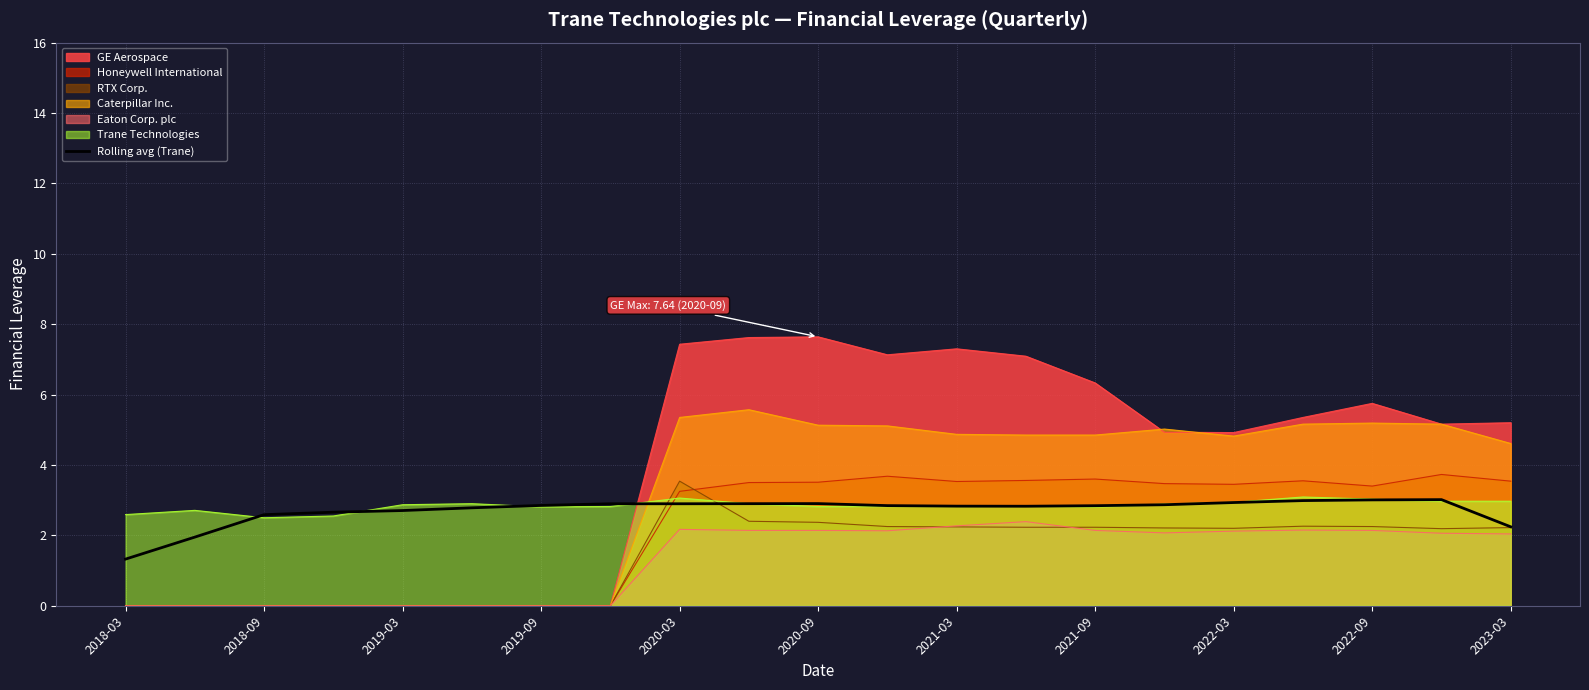

Does the chart display data point markers on the line(s)?

No